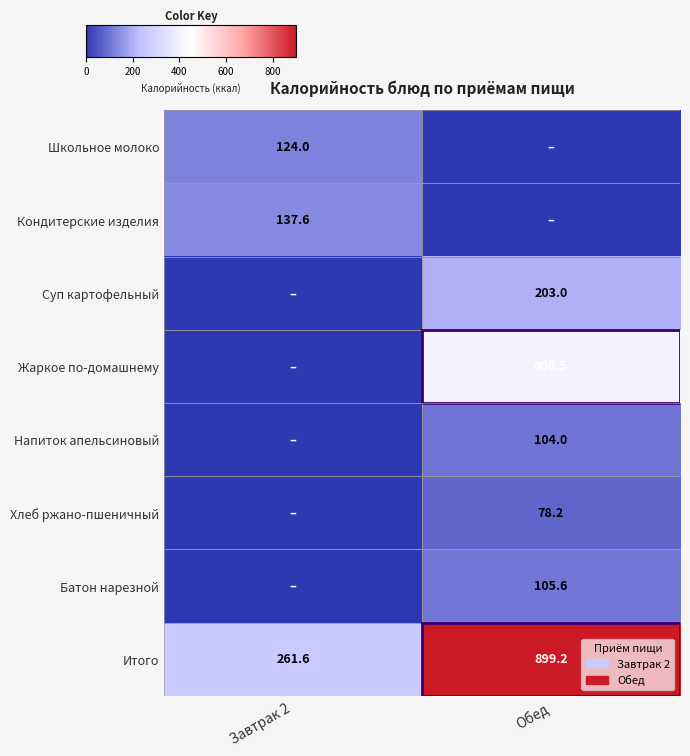

What is the total value across all series at Обед?

1798.5